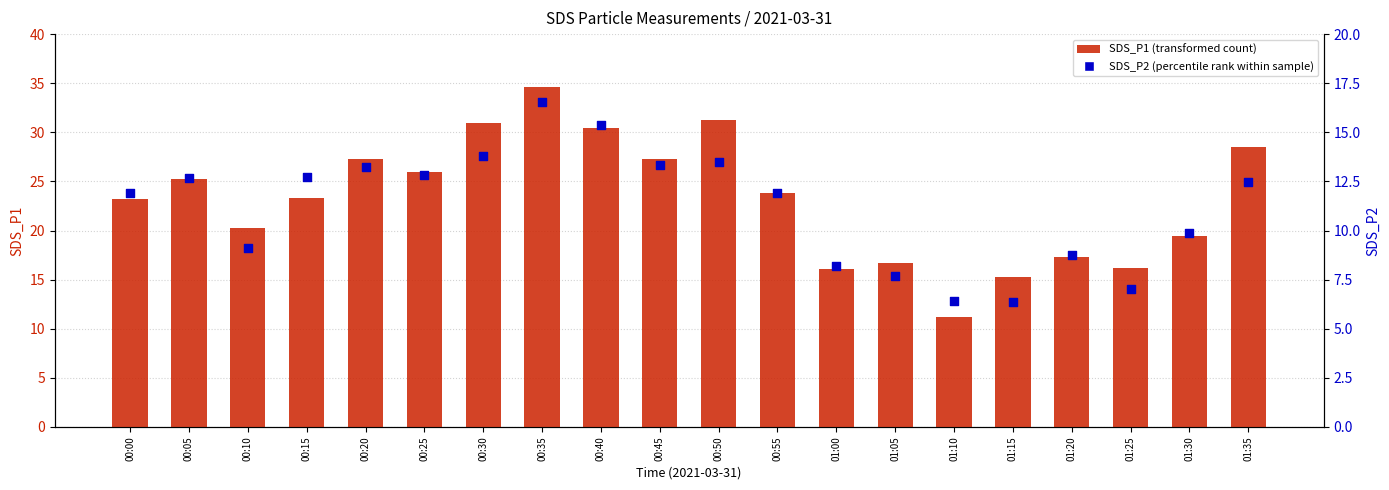

Which series contains the lowest Y value?

SDS_P2 (percentile rank)